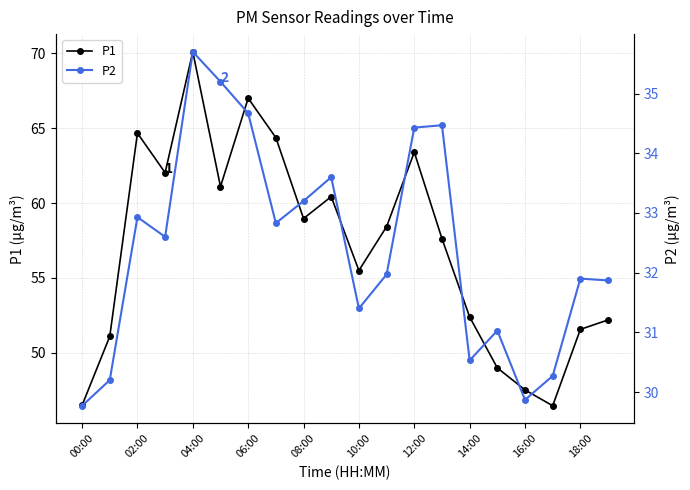

How many interior local peaks does the P1 series have?

5